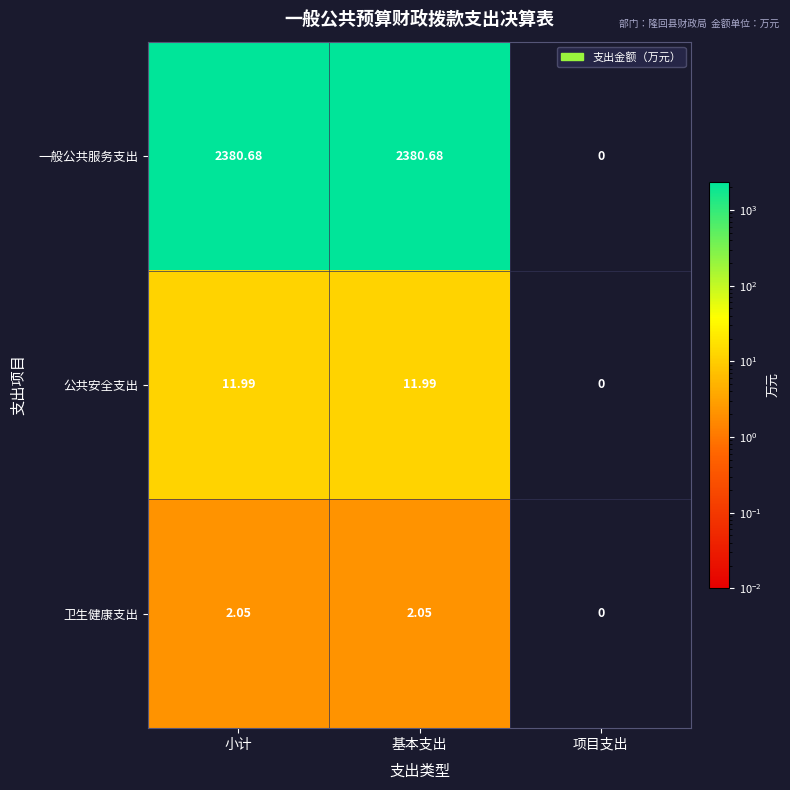

What is the spread (max minus min) of values at 基本支出?

2378.6